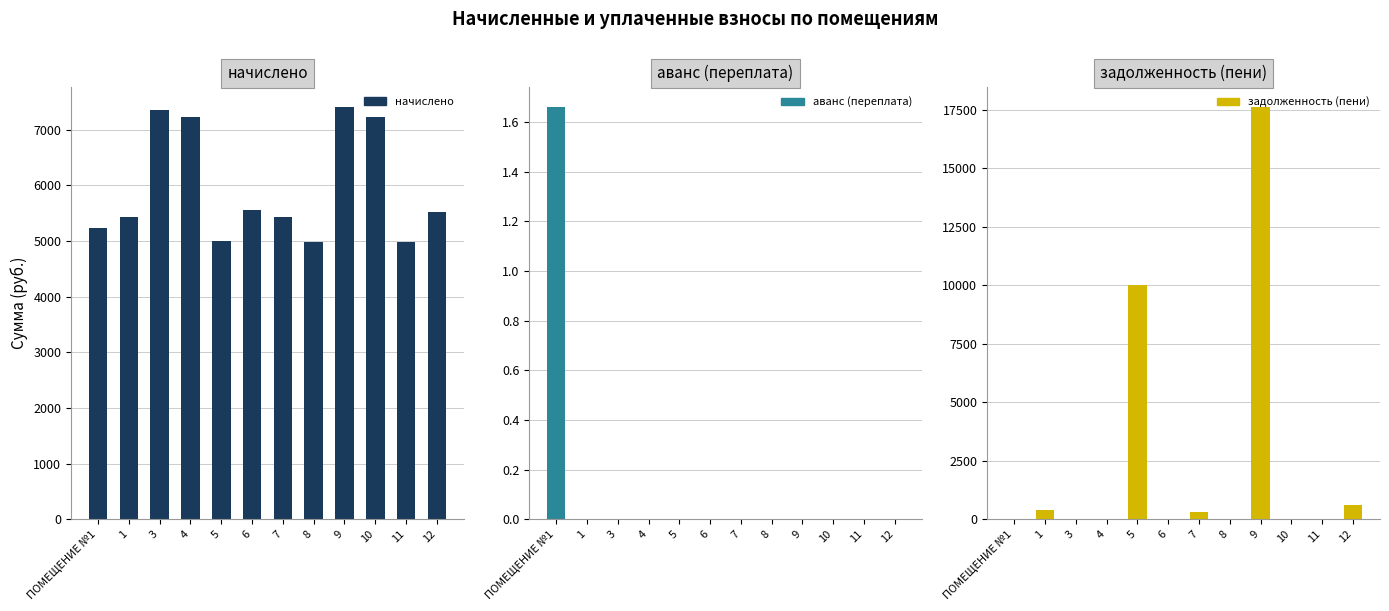

What is the maximum value shown in the chart?

17619.3